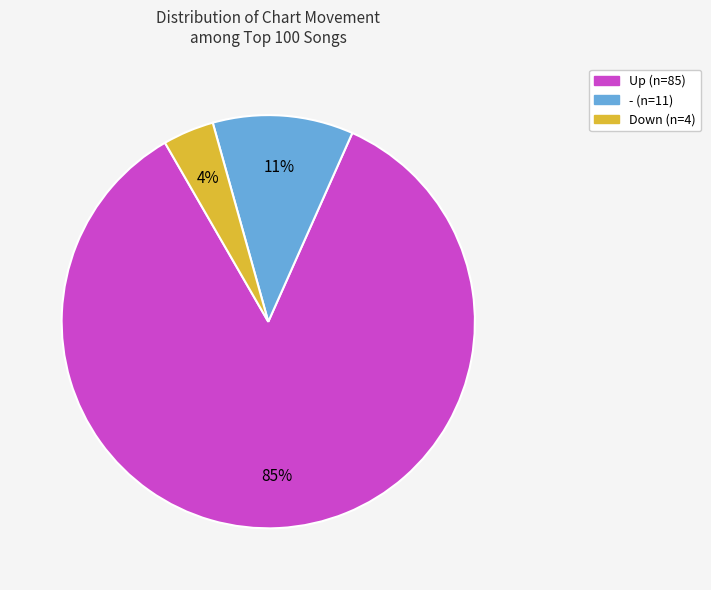

Is there a majority slice in this chart?

Yes